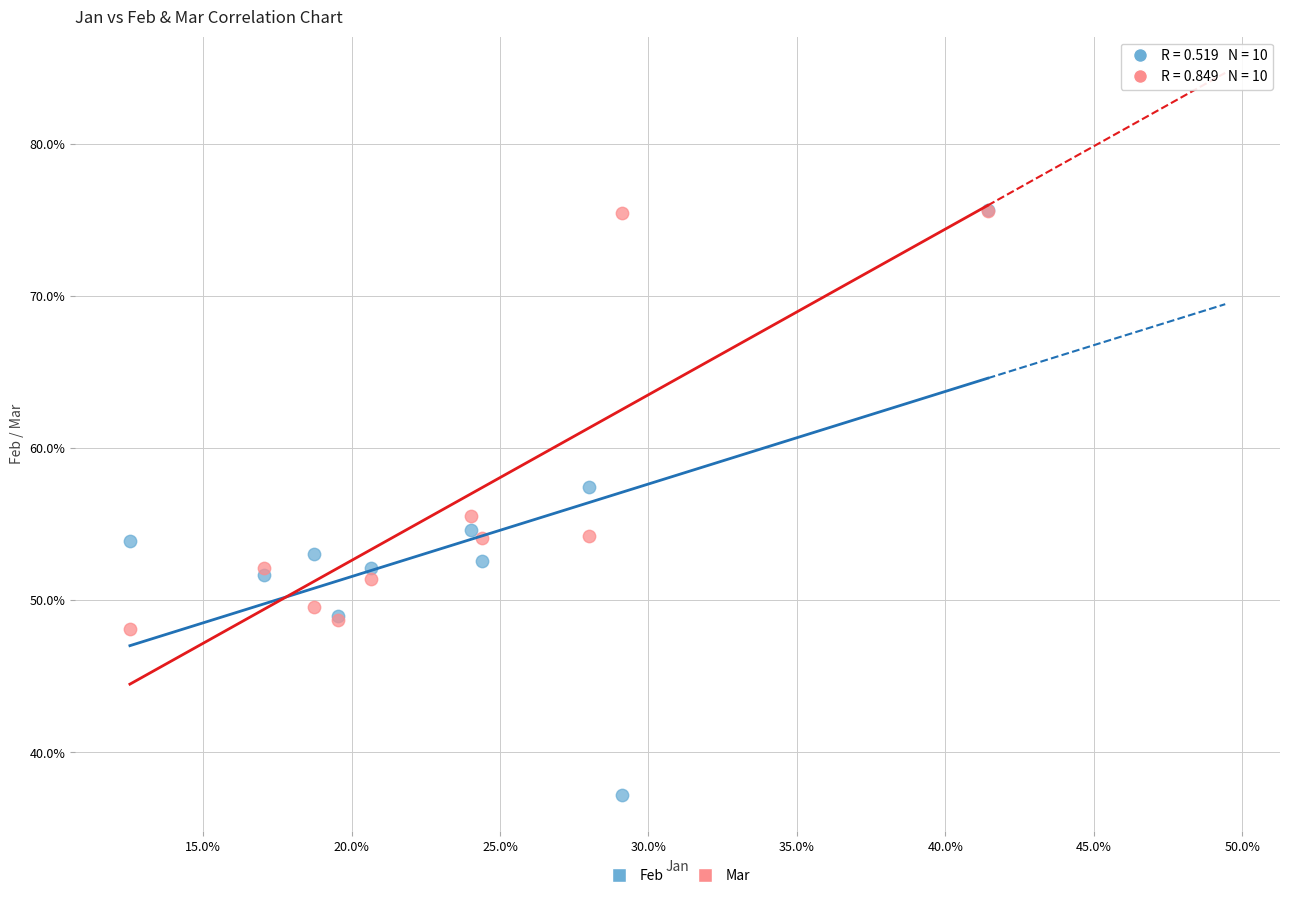

What are all the series names shown in the legend?

Feb, Mar